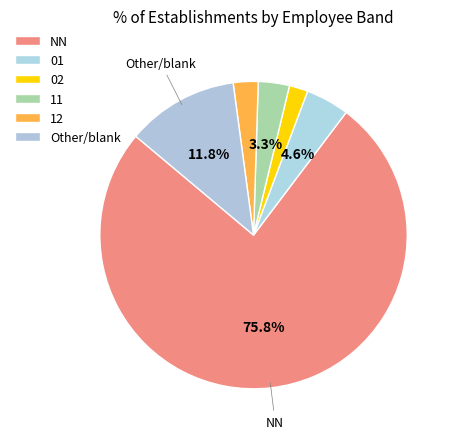

How many segments does this pie chart have?

6